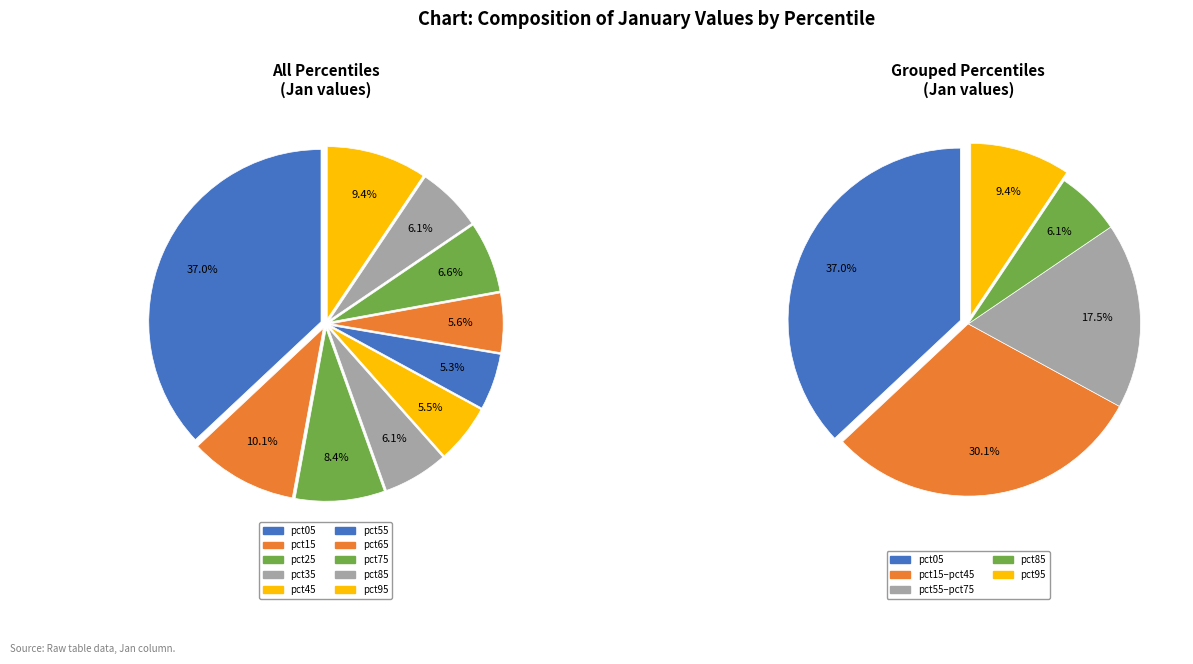

What is the smallest slice in the pie chart?

pct55